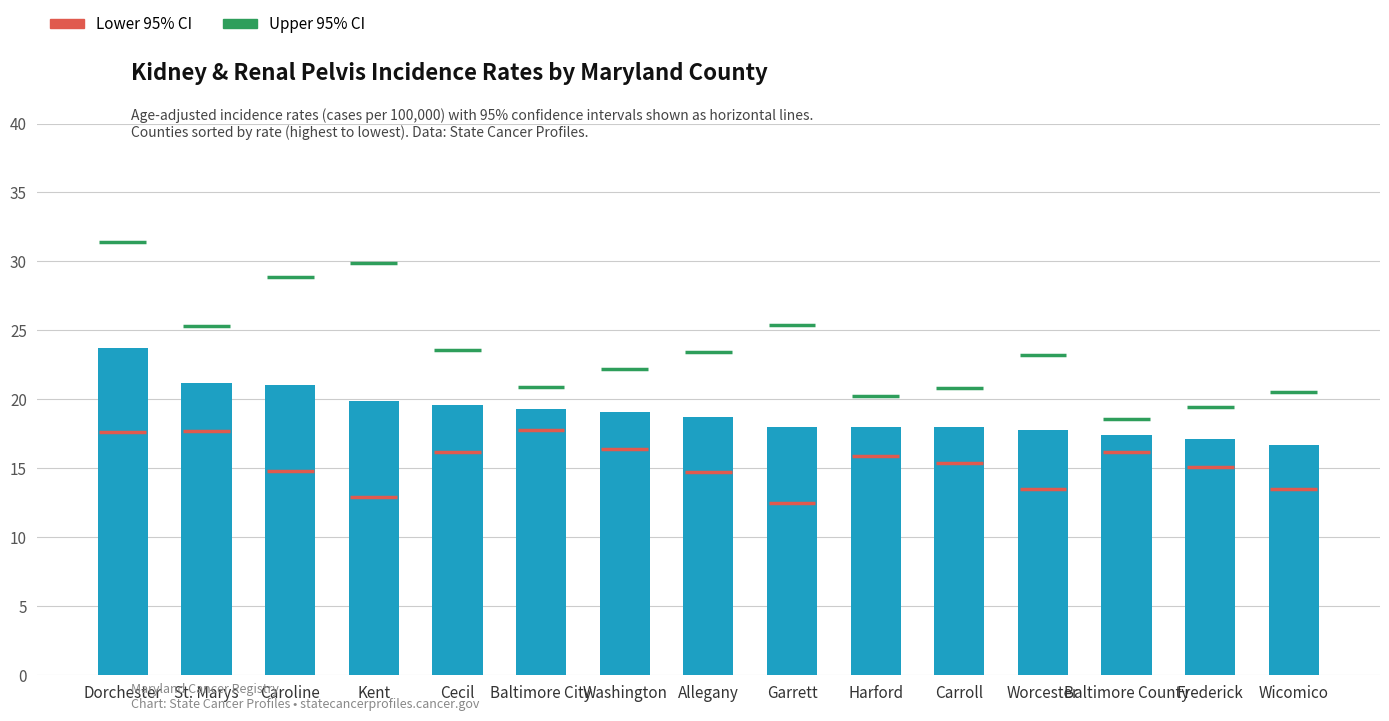

What is the sum of all values?

285.5